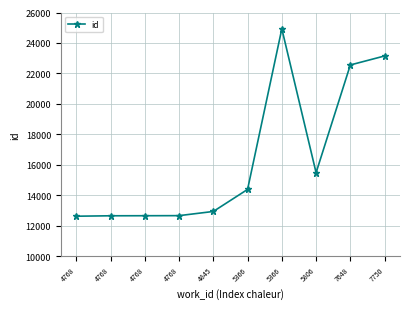

Which category has the lowest value across all series?

4768